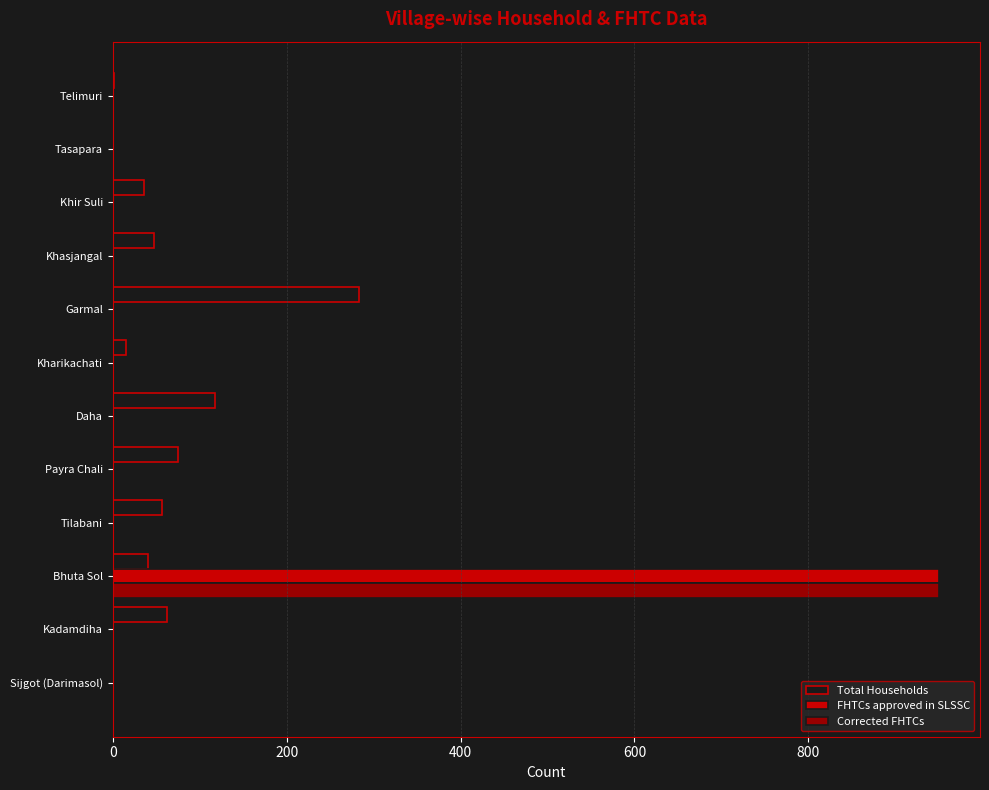

True or false: Total Households has a value of 118 at Daha.

True